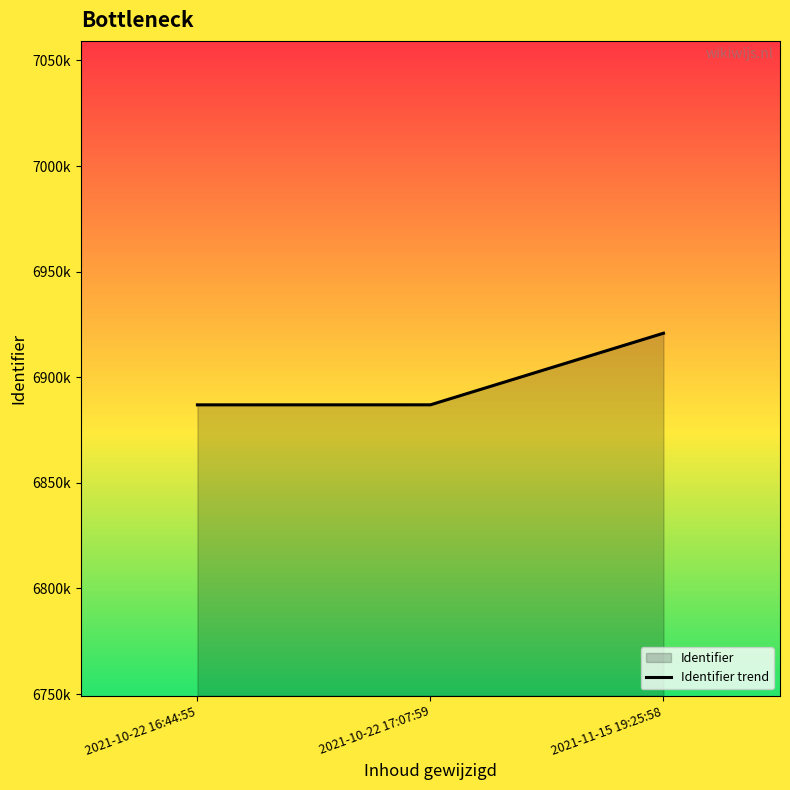

The value at 2021-10-22 17:07:59 is 11531585. True or false?

False